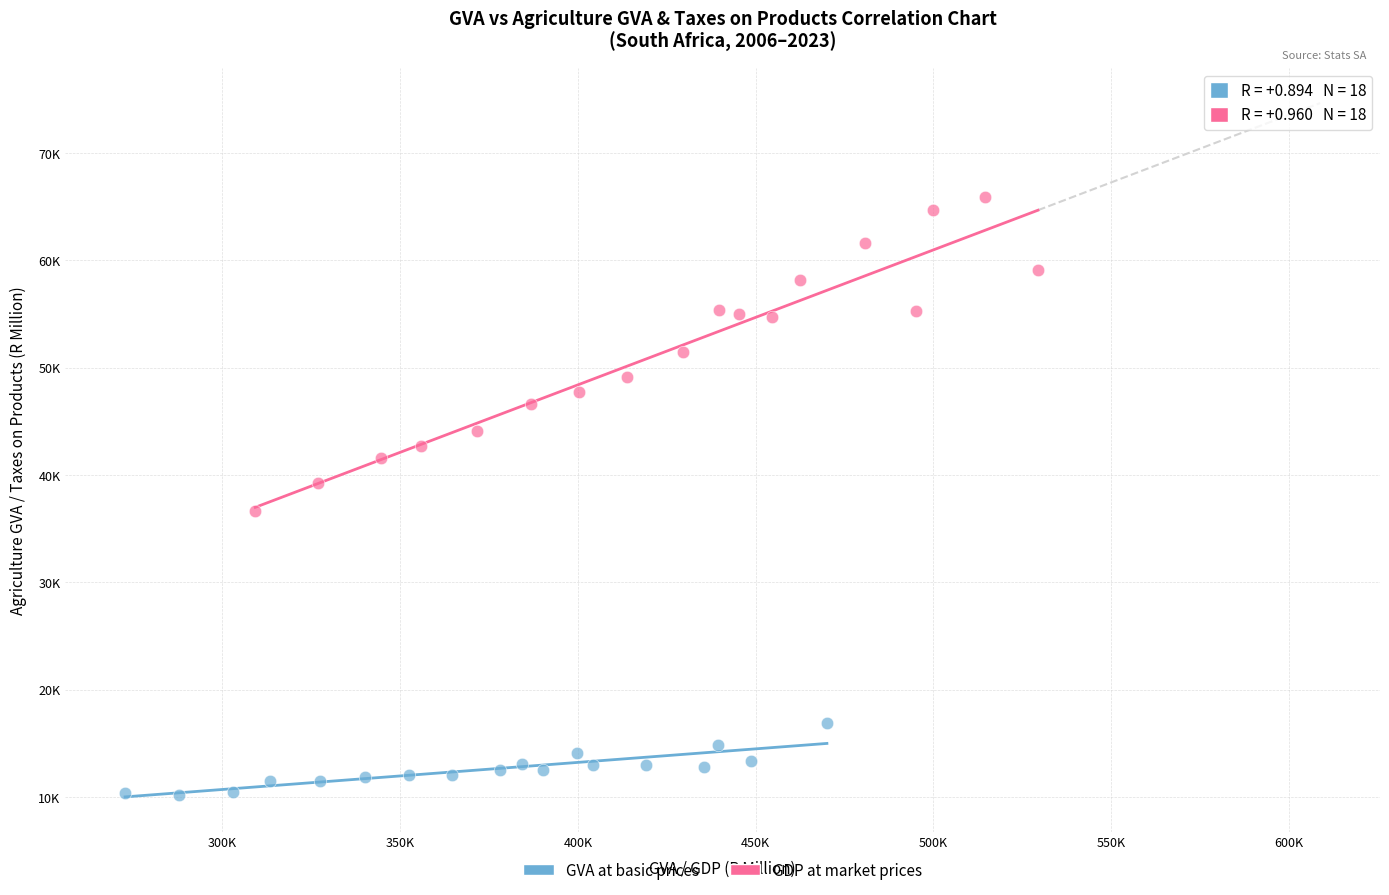

What are all the series names shown in the legend?

GVA at basic prices, GDP at market prices